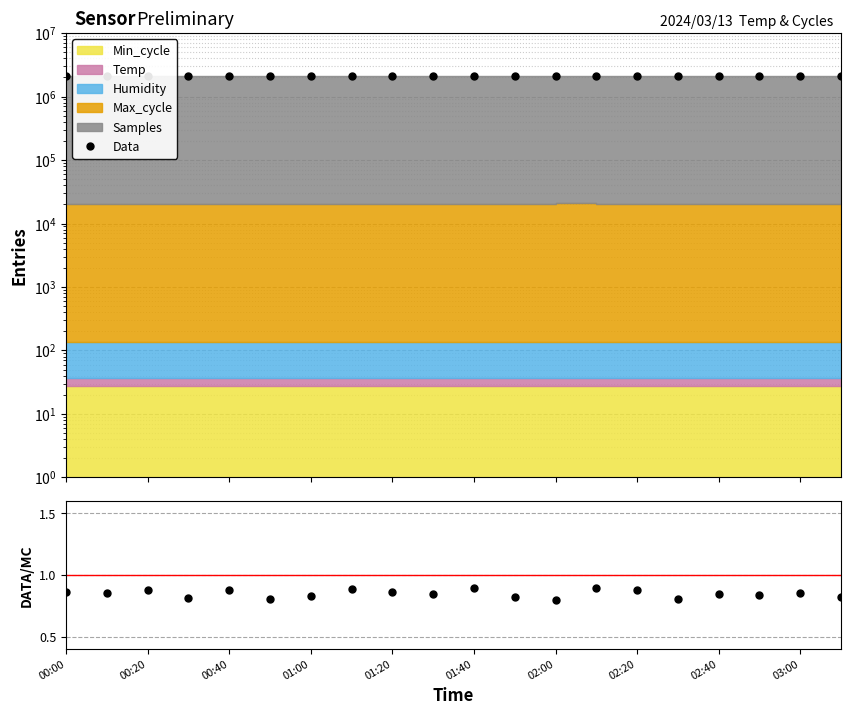

Which series has the widest spread of values?

Data